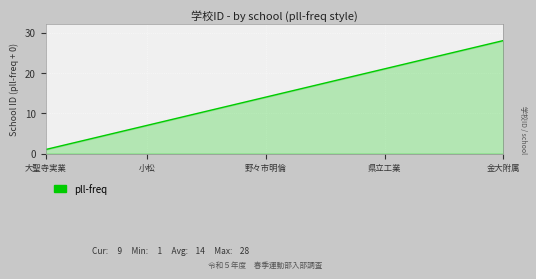

What is the difference between the maximum and minimum values?

27